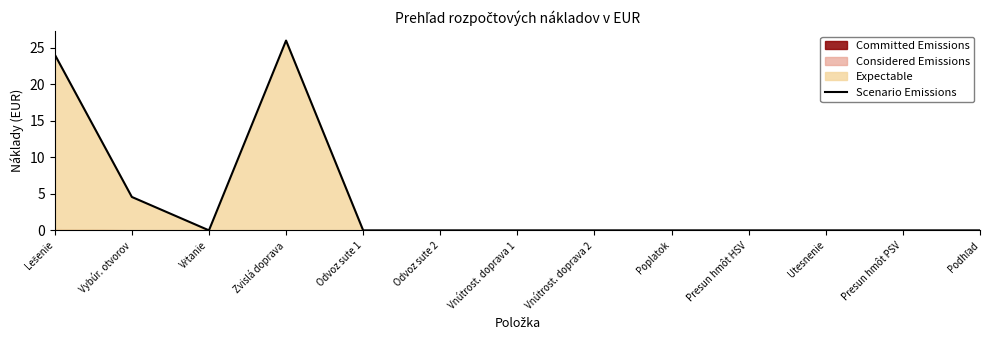

At which category does the data reach its first local valley?

Vŕtanie